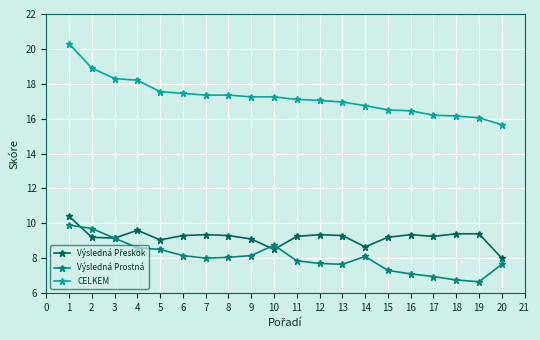

Between 7 and 19, which series saw the biggest shift?

Výsledná Prostná